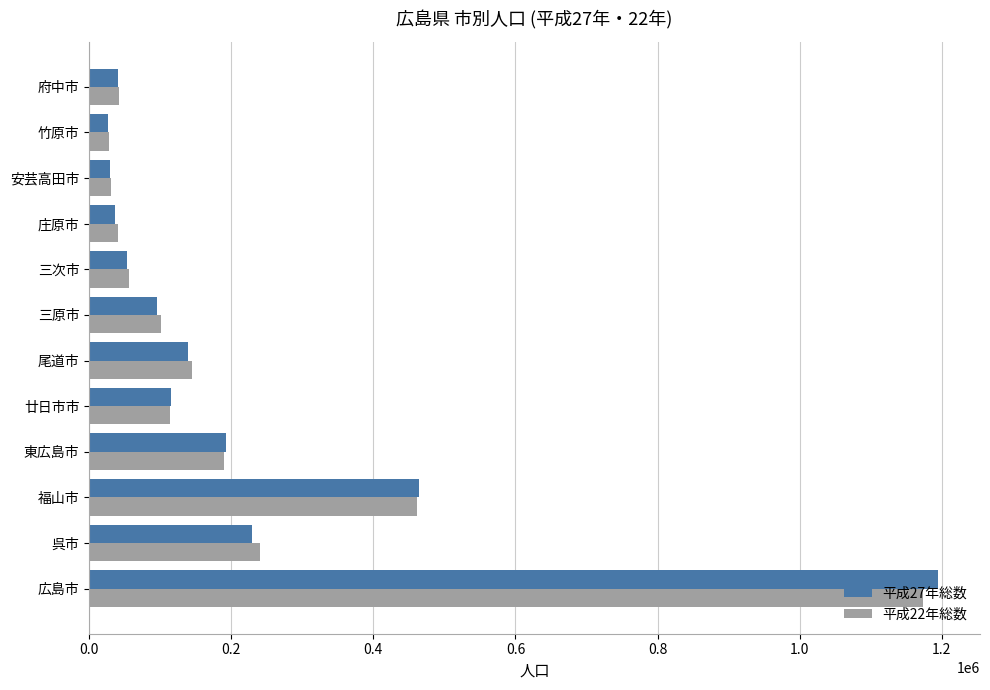

How many data points in 平成22年総数 are less than 114038?

6